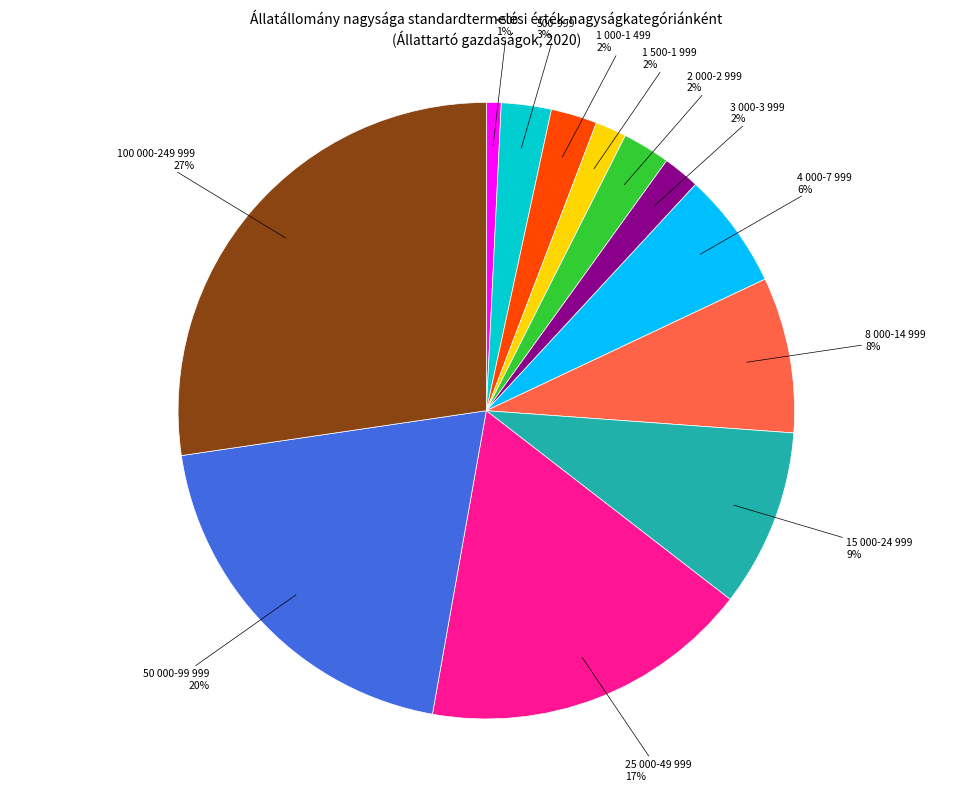

Count the number of slices in the pie.

12